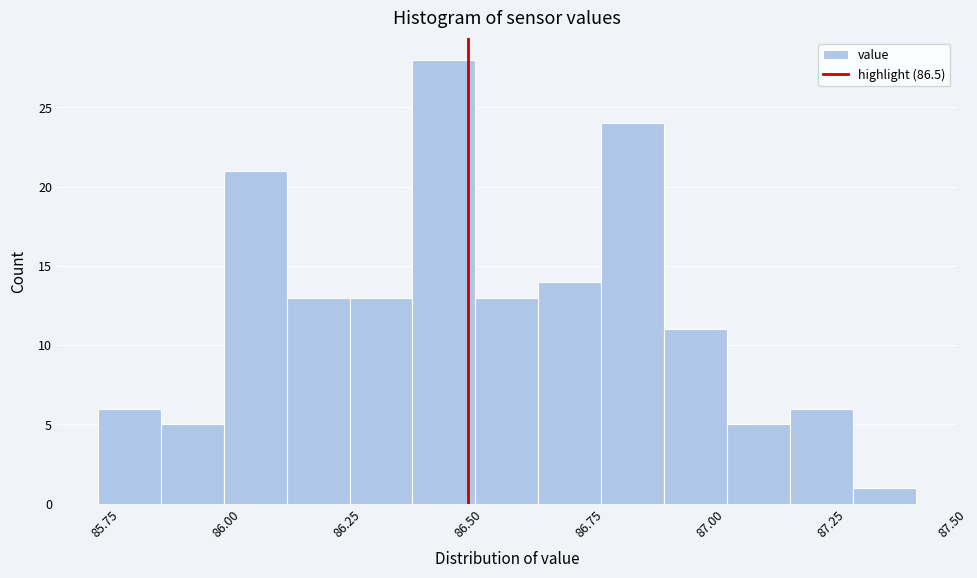

Read against the x-axis, roughly where is the centre of the tallest bar?

86.45